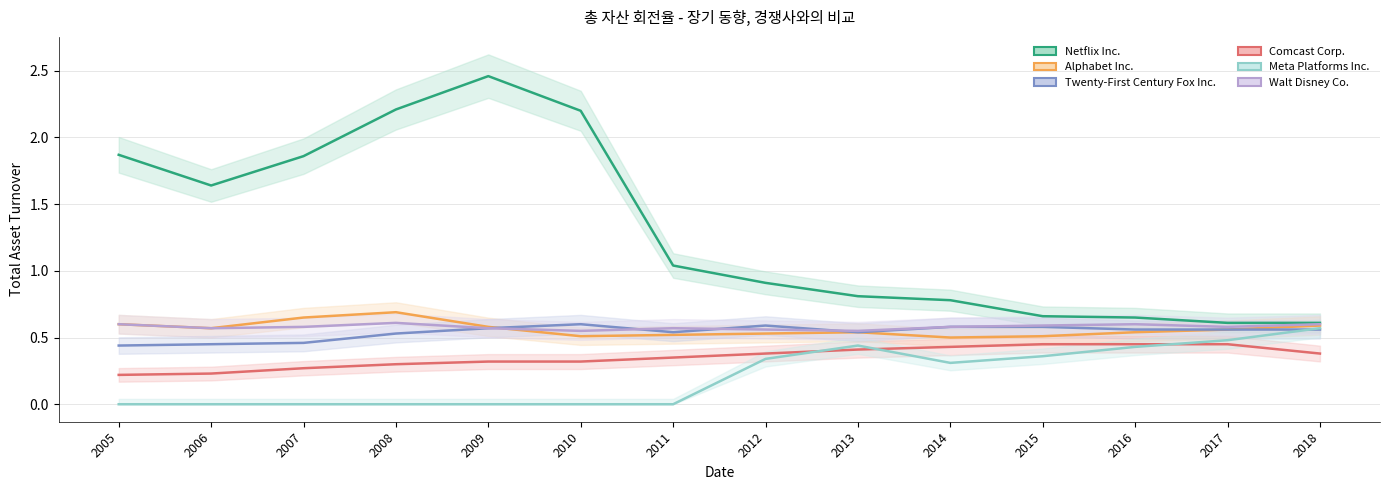

In Meta Platforms Inc., how many points are lower than both neighbors (excluding endpoints)?

1